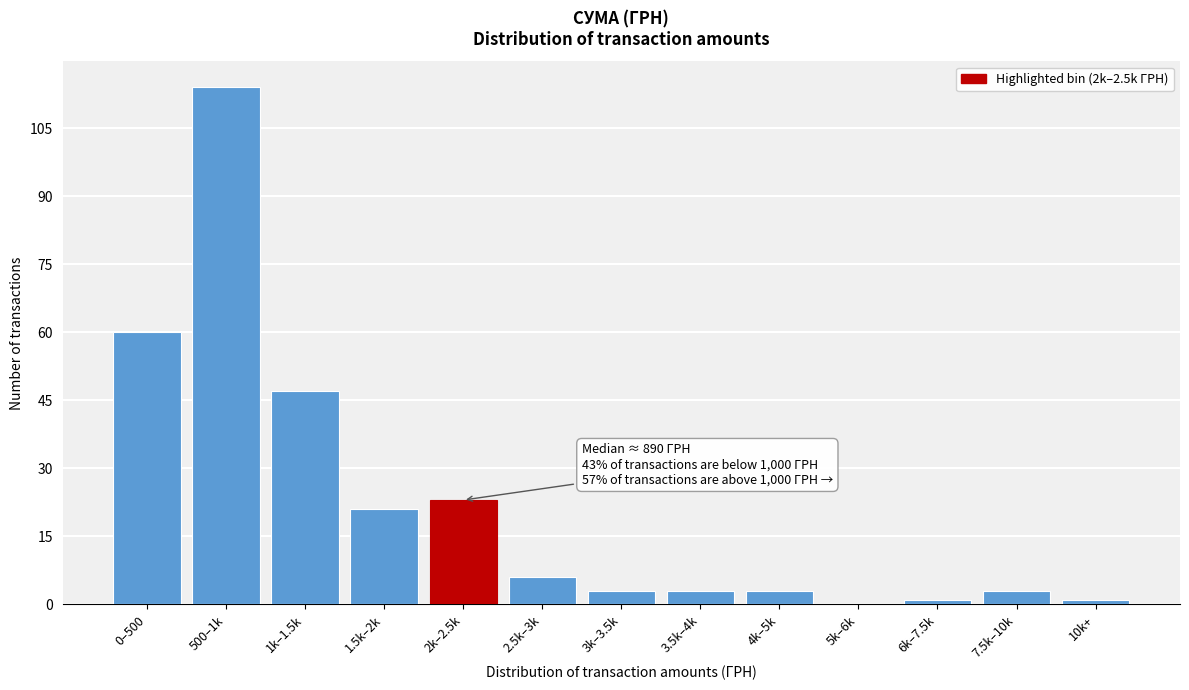

Reading right to left, list all the values displayed in this chart.

10k+=1	7.5k–10k=3	6k–7.5k=1	5k–6k=0	4k–5k=3	3.5k–4k=3	3k–3.5k=3	2.5k–3k=6	2k–2.5k=23	1.5k–2k=21	1k–1.5k=47	500–1k=114	0–500=60